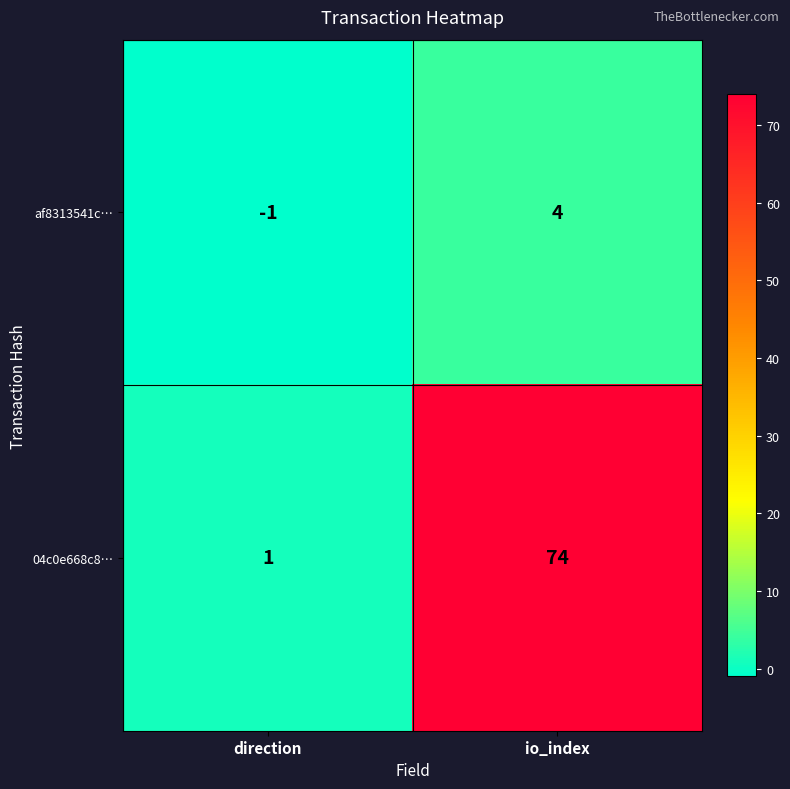

Which category has the lowest value across all series?

direction